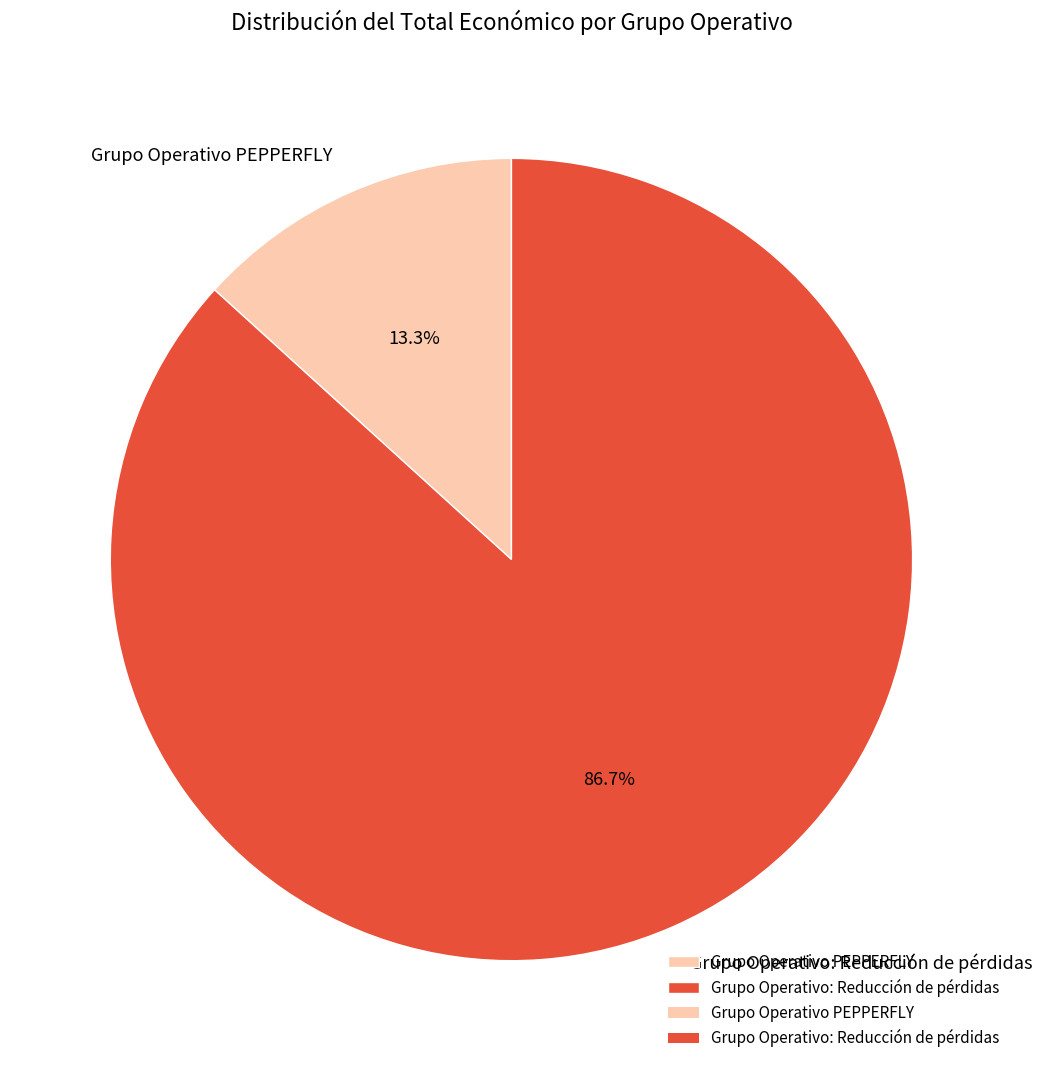

What is the total percentage of Grupo Operativo: Reducción de pérdidas and Grupo Operativo PEPPERFLY?

100.0%